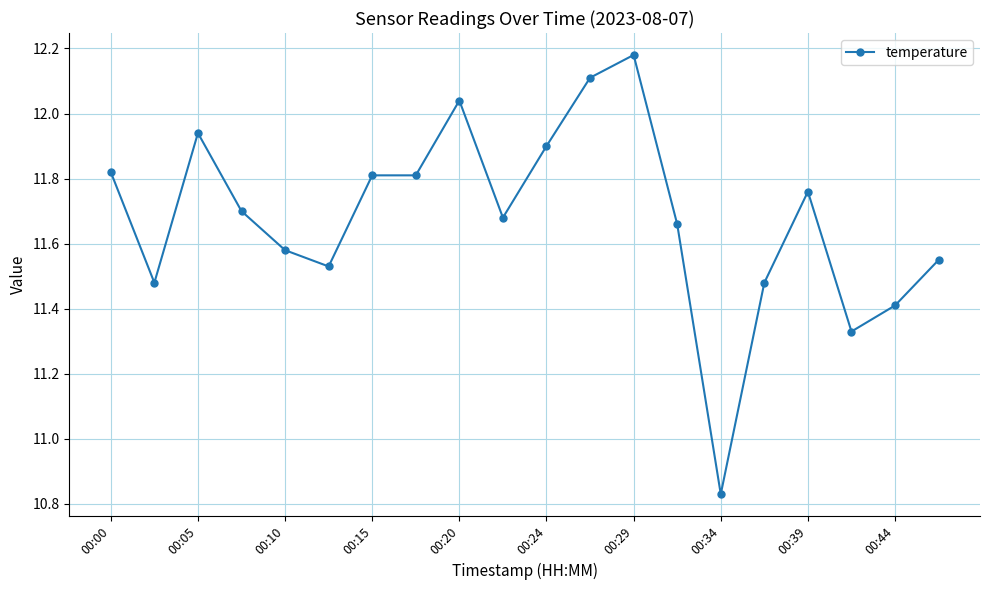

True or false: the data has more than 1 interior local peaks.

True